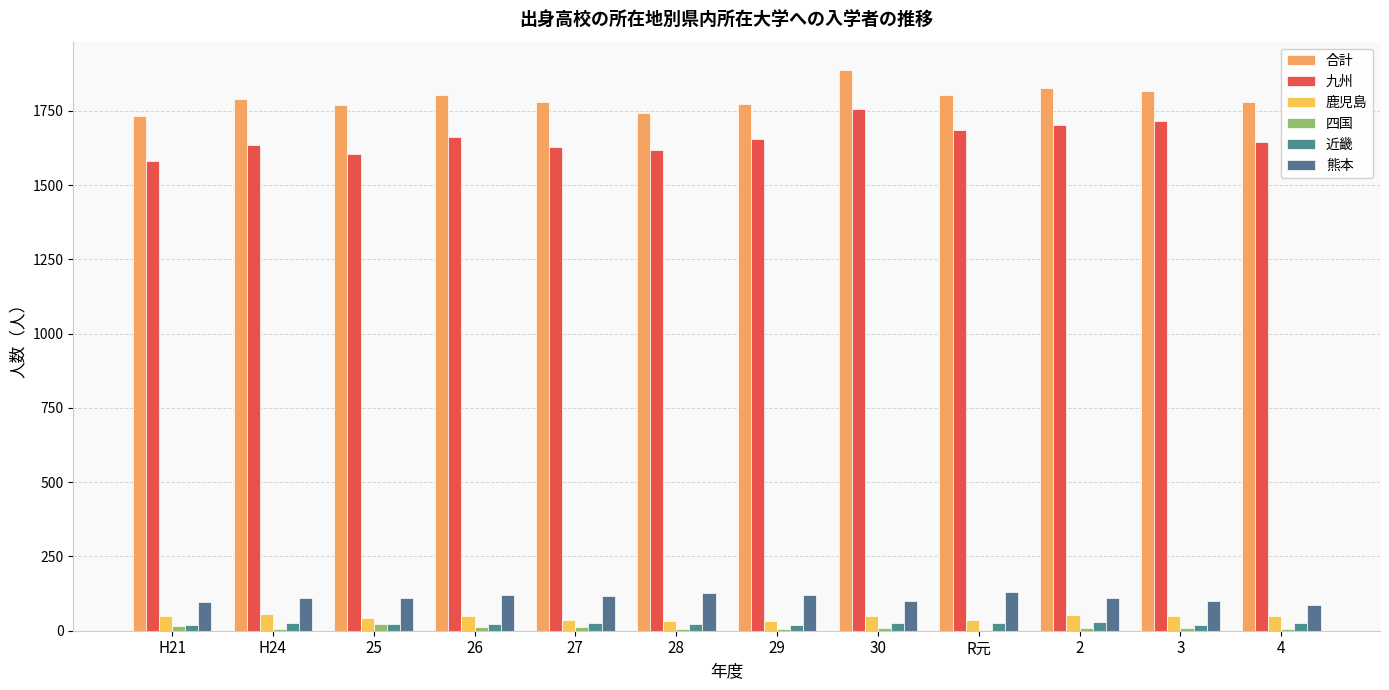

Reading right to left, list all the values displayed in this chart.

合計: 4=1779	3=1817	2=1826	R元=1802	30=1888	29=1772	28=1744	27=1780	26=1803	25=1769	H24=1790	H21=1733
九州: 4=1645	3=1717	2=1703	R元=1684	30=1757	29=1655	28=1618	27=1629	26=1663	25=1604	H24=1633	H21=1580
鹿児島: 4=50	3=50	2=53	R元=35	30=51	29=34	28=34	27=37	26=48	25=44	H24=55	H21=51
四国: 4=7	3=8	2=10	R元=4	30=9	29=5	28=7	27=13	26=13	25=21	H24=6	H21=17
近畿: 4=26	3=20	2=29	R元=25	30=27	29=20	28=22	27=25	26=23	25=22	H24=25	H21=20
熊本: 4=86	3=99	2=110	R元=130	30=101	29=121	28=126	27=117	26=120	25=111	H24=110	H21=97